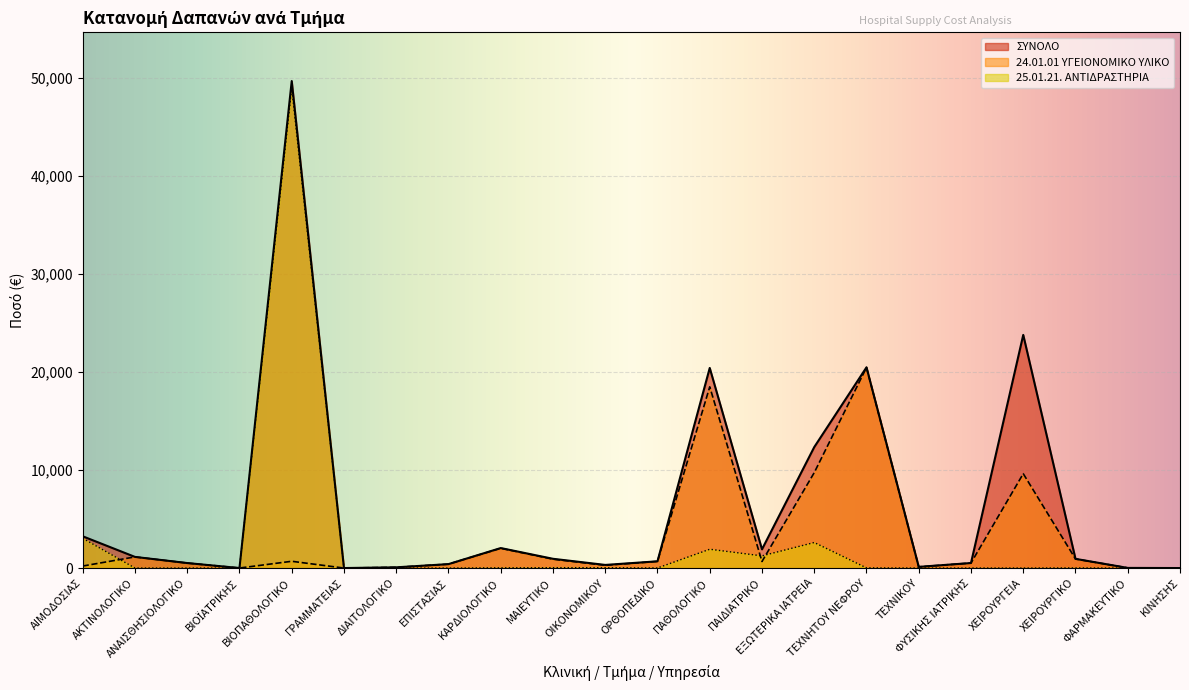

How many interior local peaks does the ΣΥΝΟΛΟ series have?

5